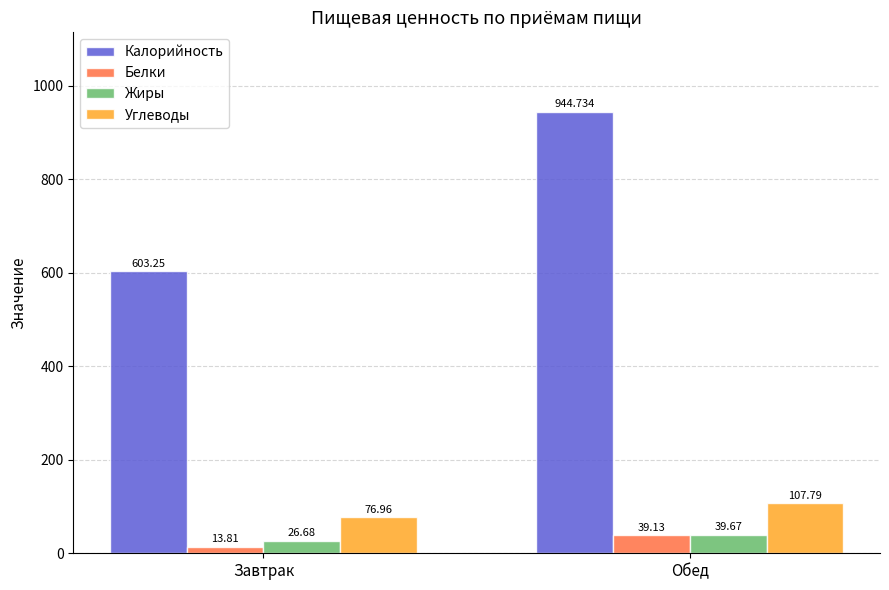

How many data points in Углеводы are less than 107?

1